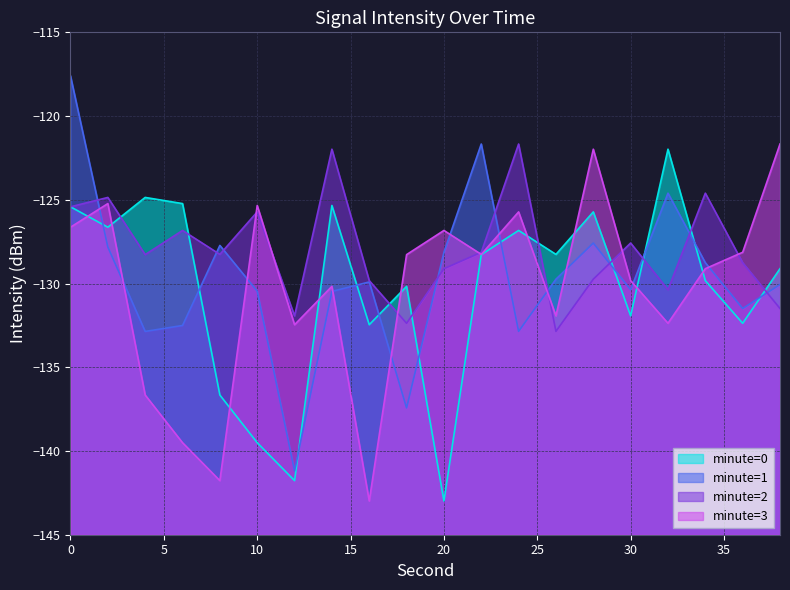

Which has a higher value, 10 or 16?

16